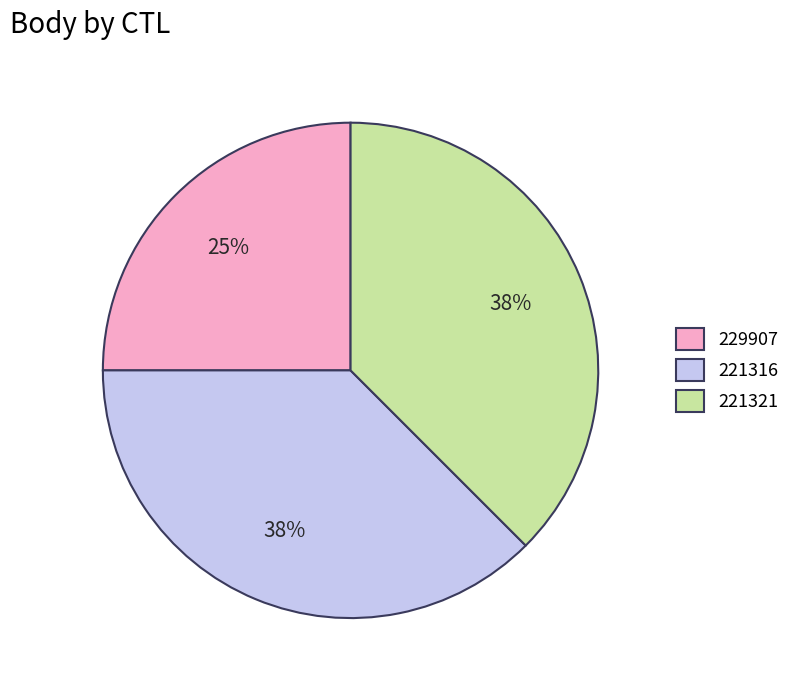

To the nearest percent, what portion does 229907 represent?

25%